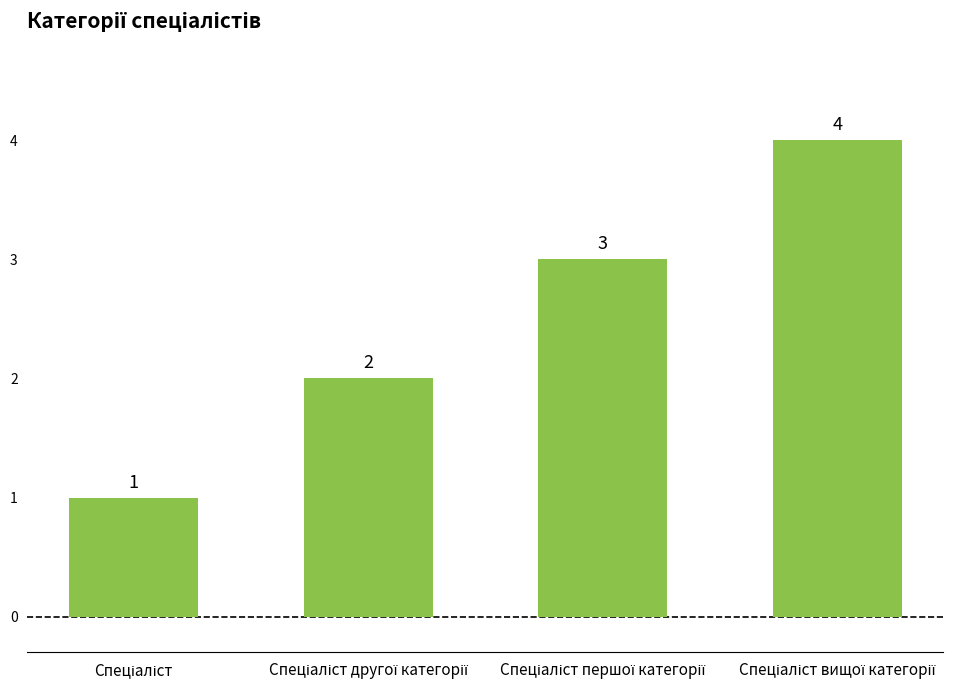

What is the sum of all values?

10